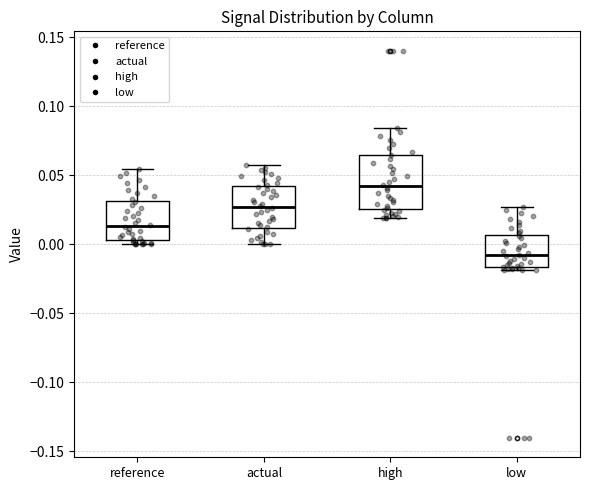

Which box is the tallest, from its lower edge to its upper edge?

high